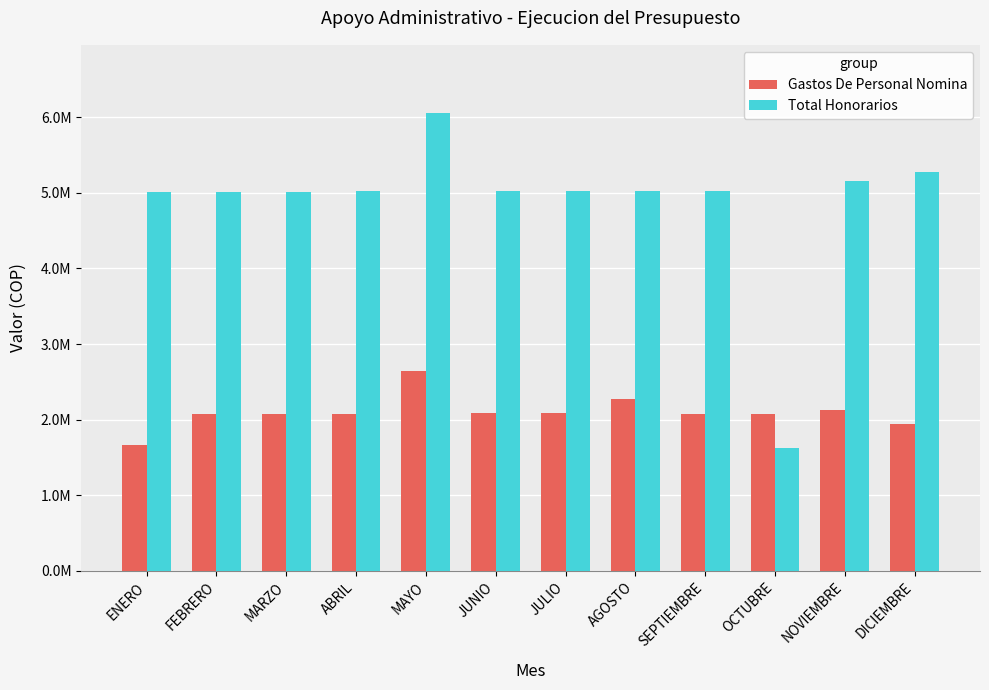

Is it true that Total Honorarios equals 7107652 at AGOSTO?

False